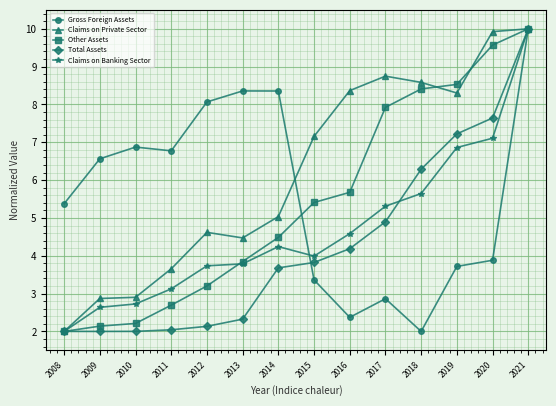

At which label is Claims on Banking Sector closest to 6?

2018